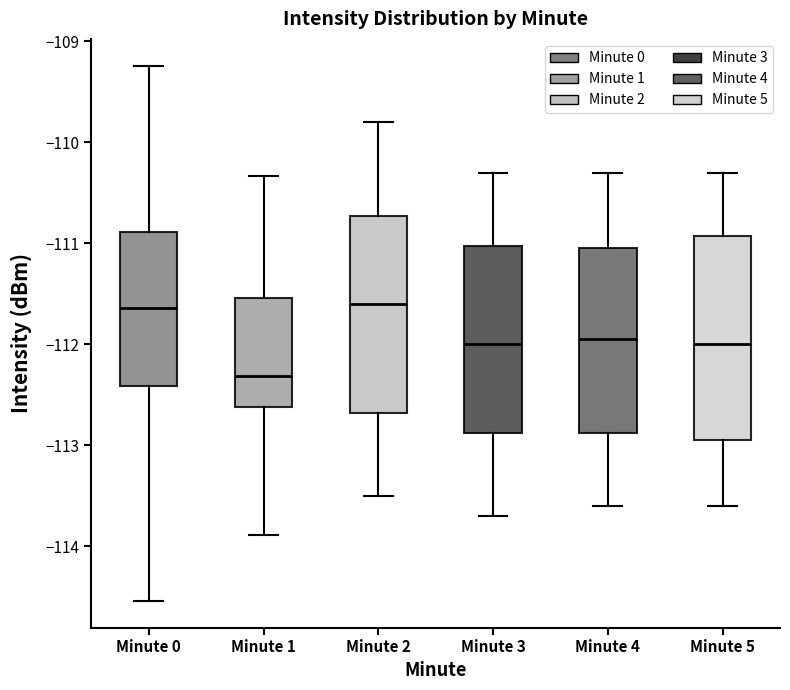

Reading left to right, transcribe this box plot: for each box, give where its median line is, the range the box spans, and where its two whiskers end, as read against the y-axis. The values are not printed on the chart, so give them approximately, as read against the axis.

Minute 0: median -111.6, box -112.4 to -110.9, whiskers -114.5 to -109.2
Minute 1: median -112.3, box -112.6 to -111.5, whiskers -113.9 to -110.3
Minute 2: median -111.6, box -112.7 to -110.7, whiskers -113.5 to -109.8
Minute 3: median -112.0, box -112.9 to -111.0, whiskers -113.7 to -110.3
Minute 4: median -111.9, box -112.9 to -111.0, whiskers -113.6 to -110.3
Minute 5: median -112.0, box -112.9 to -110.9, whiskers -113.6 to -110.3